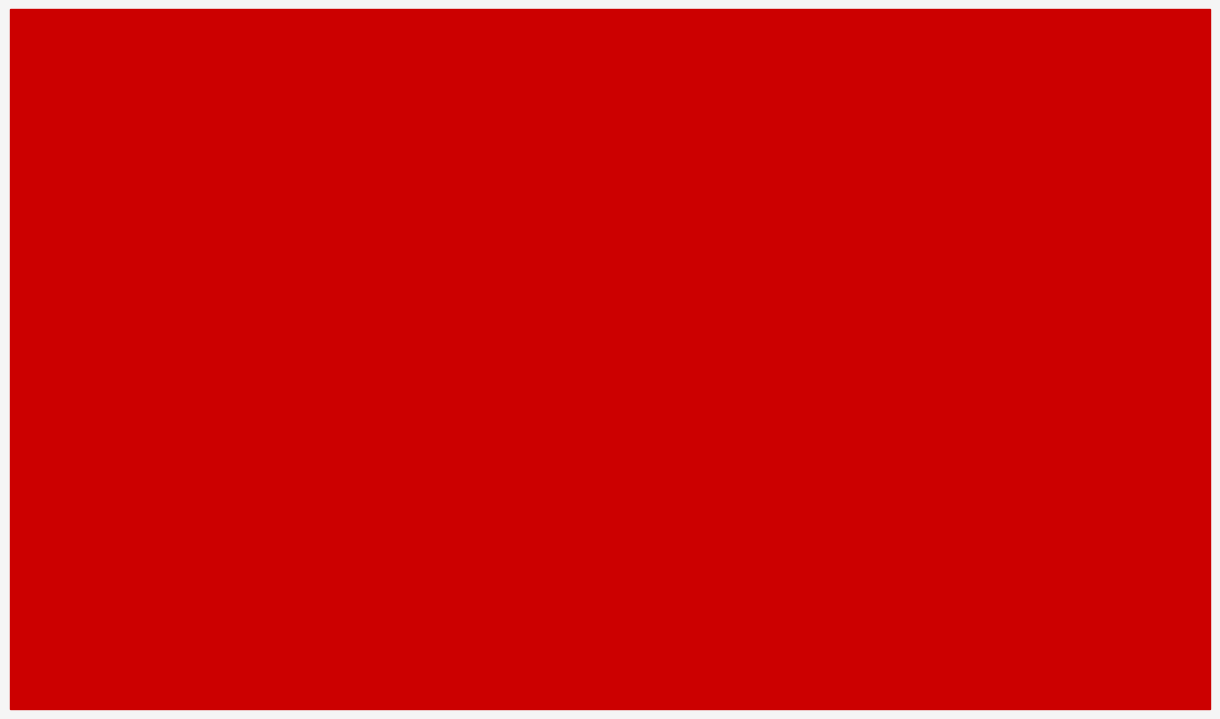

At which category is the sum across all series the highest?

一般公共服务支出